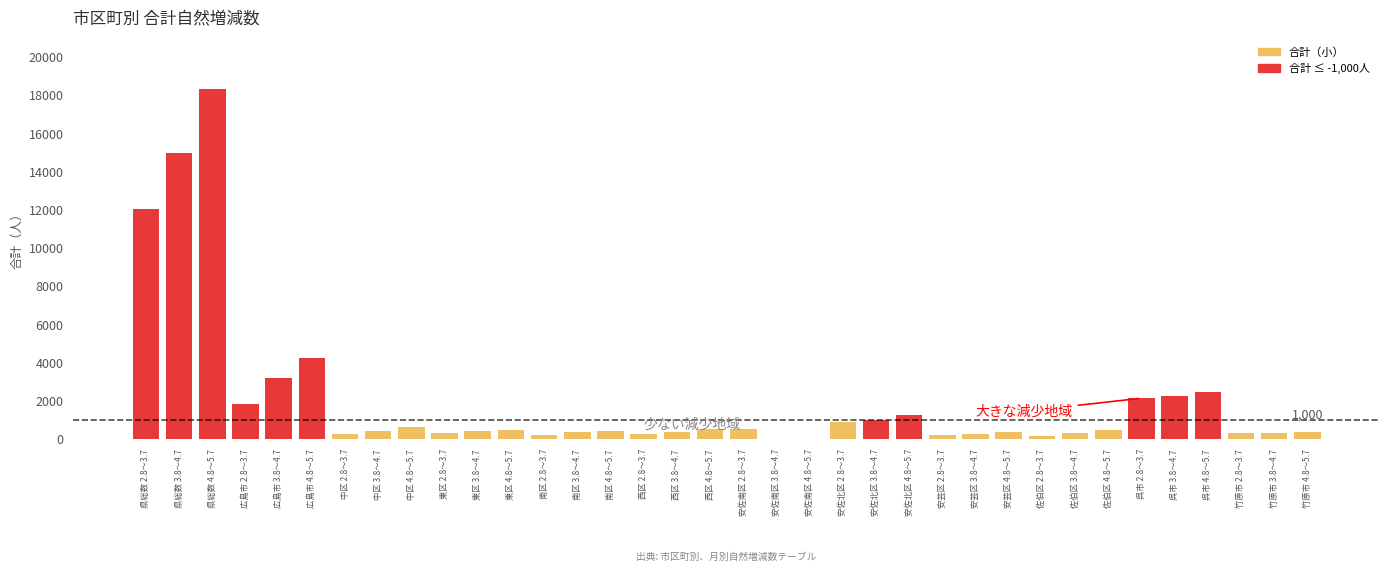

Which label corresponds to the largest value in the chart?

県総数 4.8～5.7